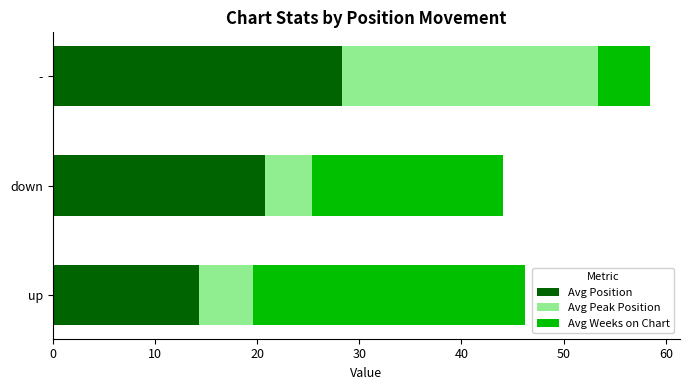

How many distinct data groups are displayed?

3